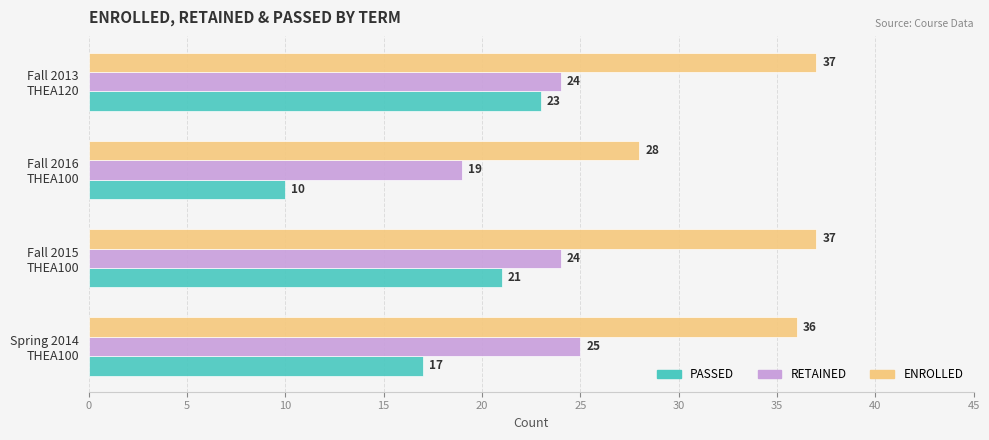

Which series has the largest range (max minus min)?

PASSED